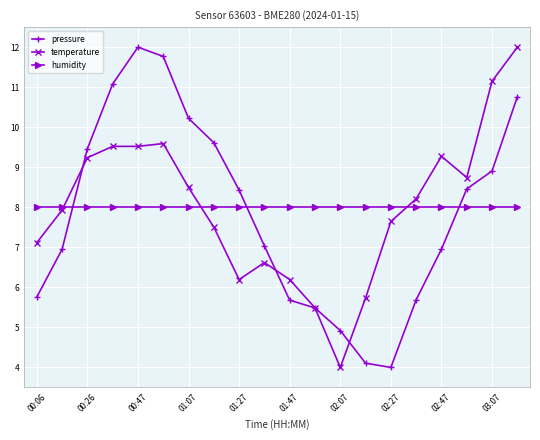

What is the sum of all pressure values?

157.3